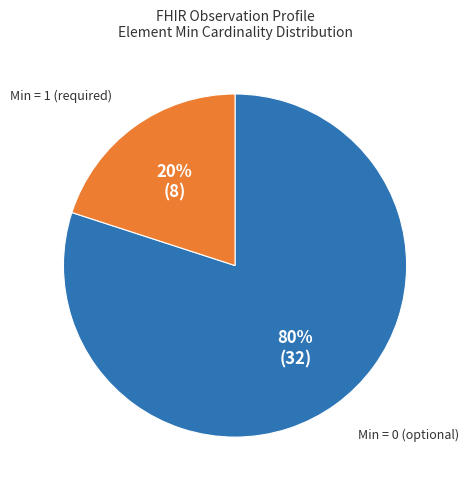

Does any single category account for the majority?

Yes